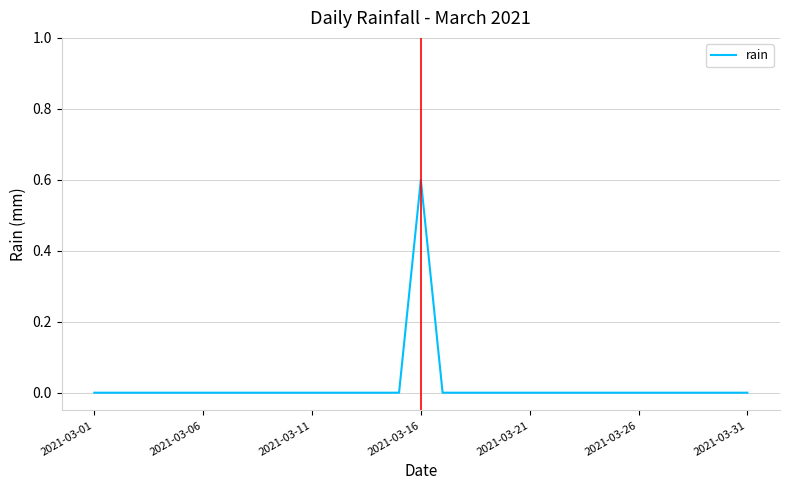

What is the maximum value shown in the chart?

0.6